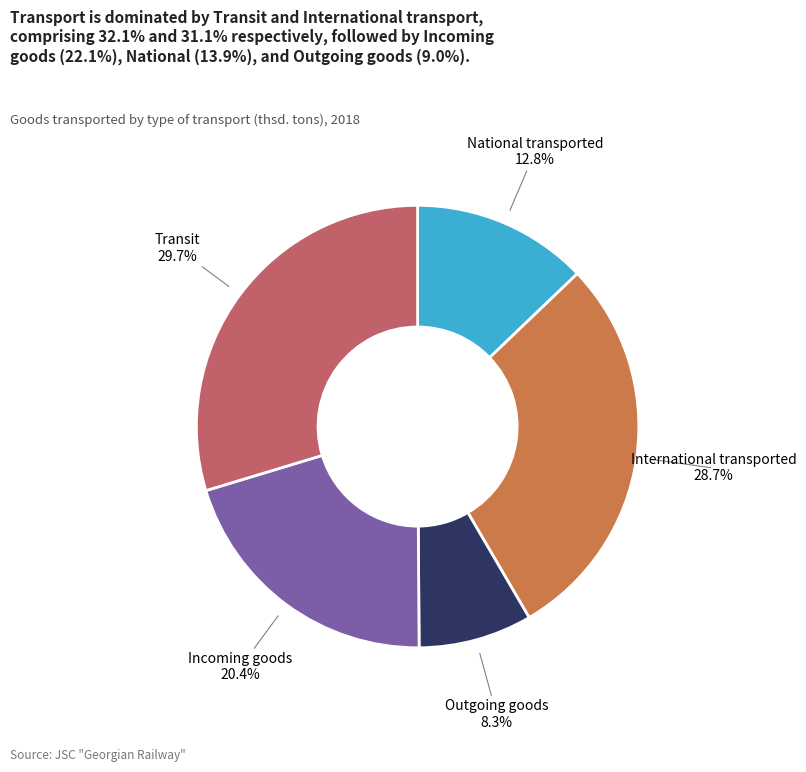

Does any single category account for the majority?

No